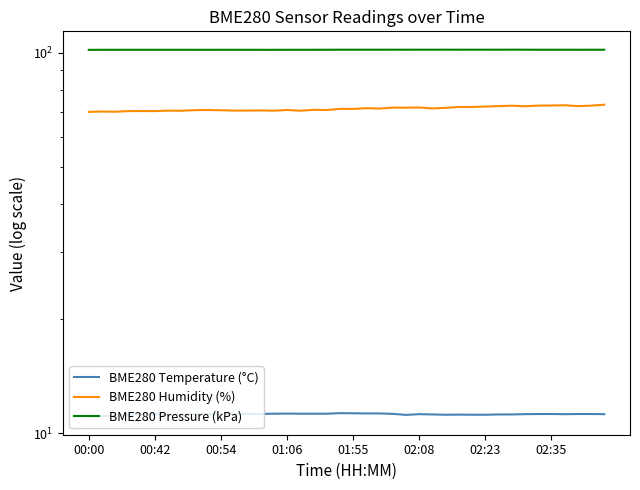

Rank the series by their average value, from highest to lowest.

BME280 Pressure (kPa), BME280 Humidity (%), BME280 Temperature (°C)